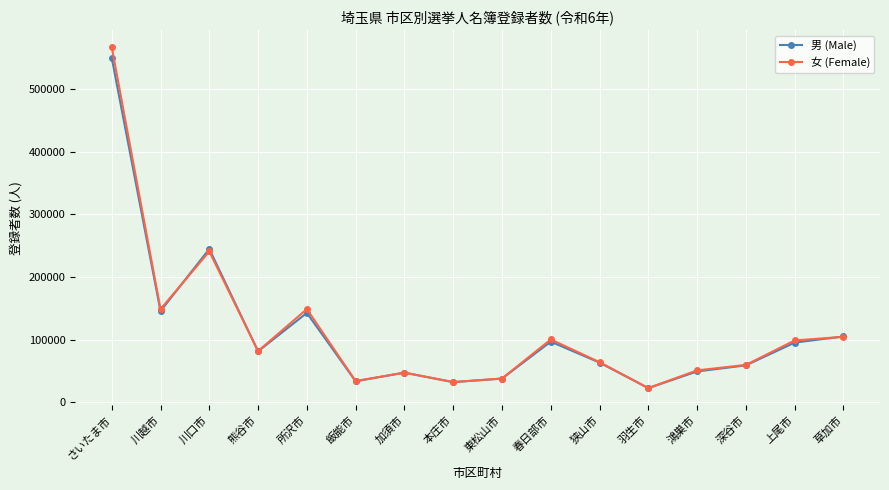

Is the value of 男 (Male) at 川口市 greater than the value of 女 (Female) at 熊谷市?

Yes